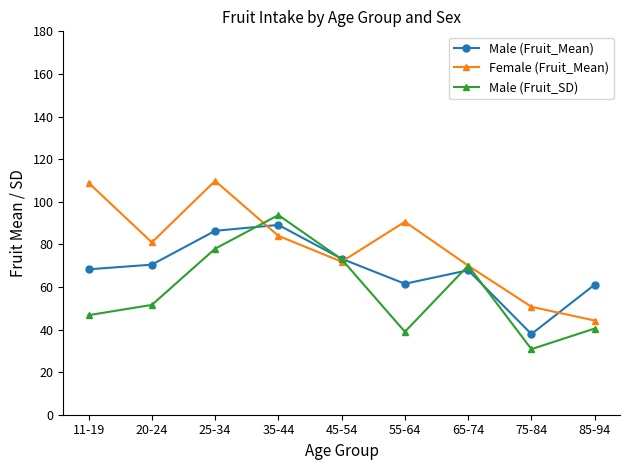

True or false: Female (Fruit_Mean) has more than 1 interior local peaks.

True